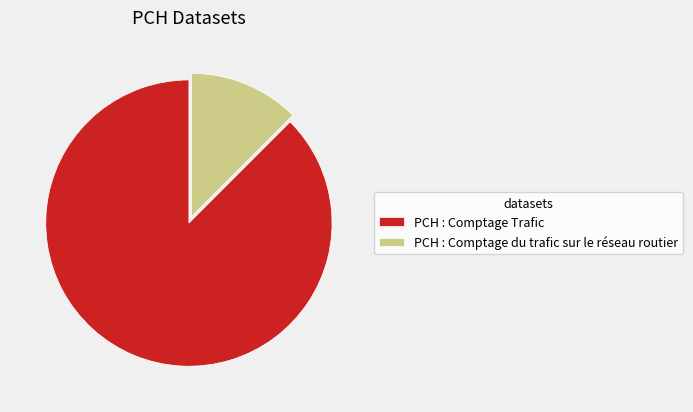

Approximately how many times larger is the value at PCH : Comptage du trafic sur le réseau routier compared to PCH : Comptage Trafic?

0.1